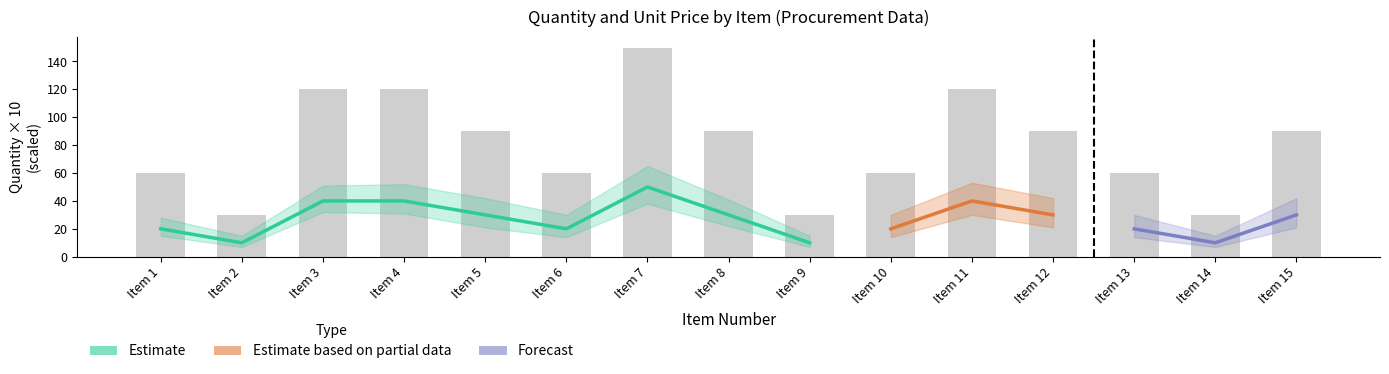

What is the change in value from Item 1 to Item 8?

+30